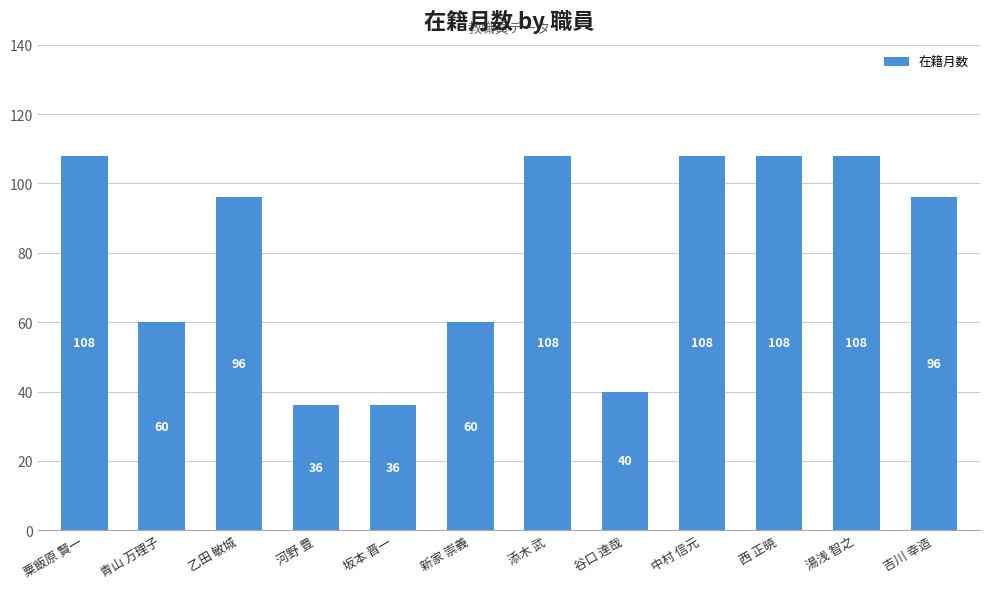

What is the maximum value shown in the chart?

108